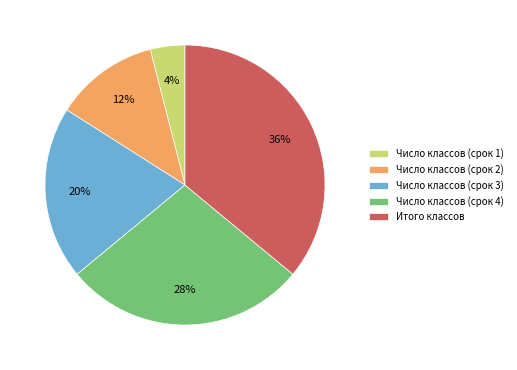

To the nearest percent, what is the difference between the largest and smallest slice percentages?

32%